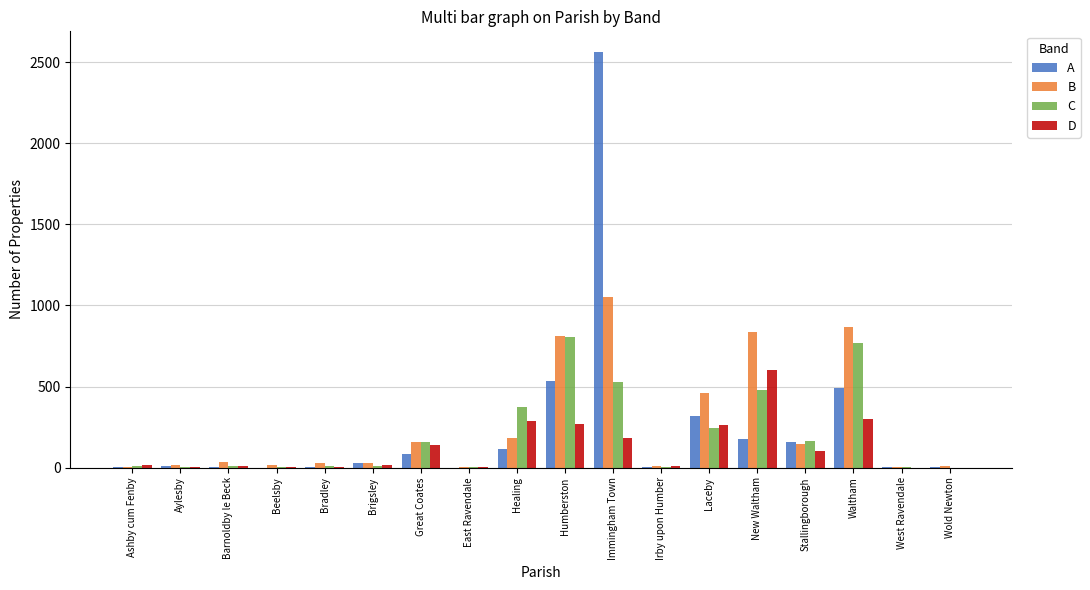

What is the sum of all D values?

2202